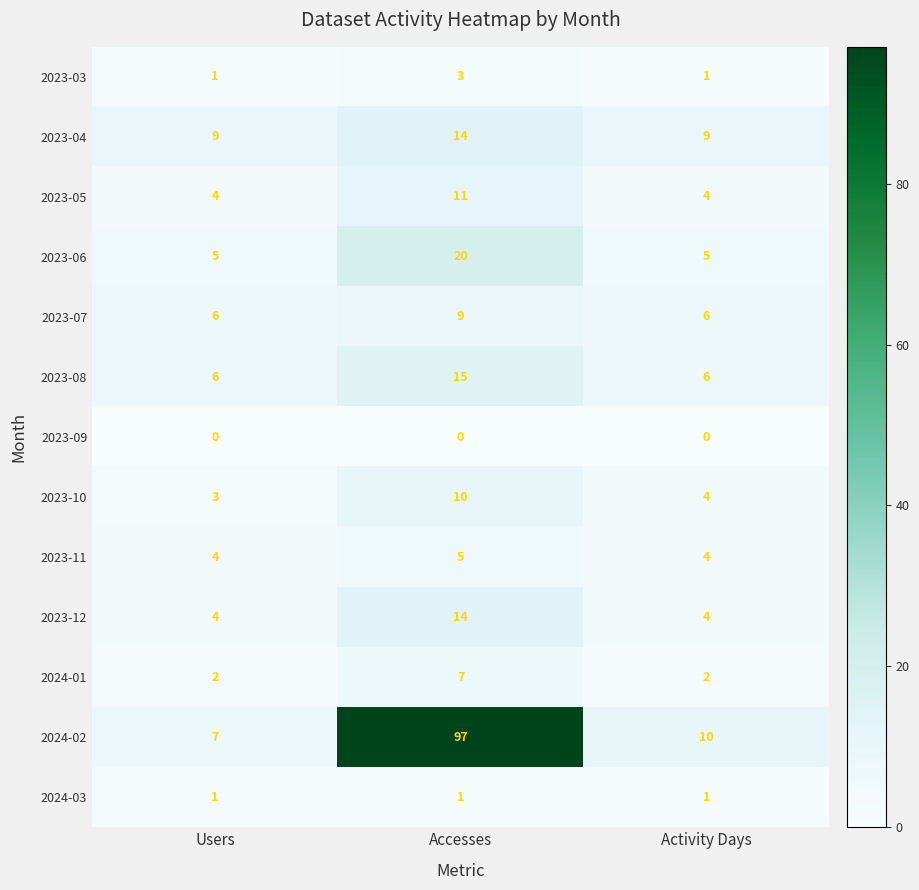

At which category does the chart reach its peak across all series?

Accesses